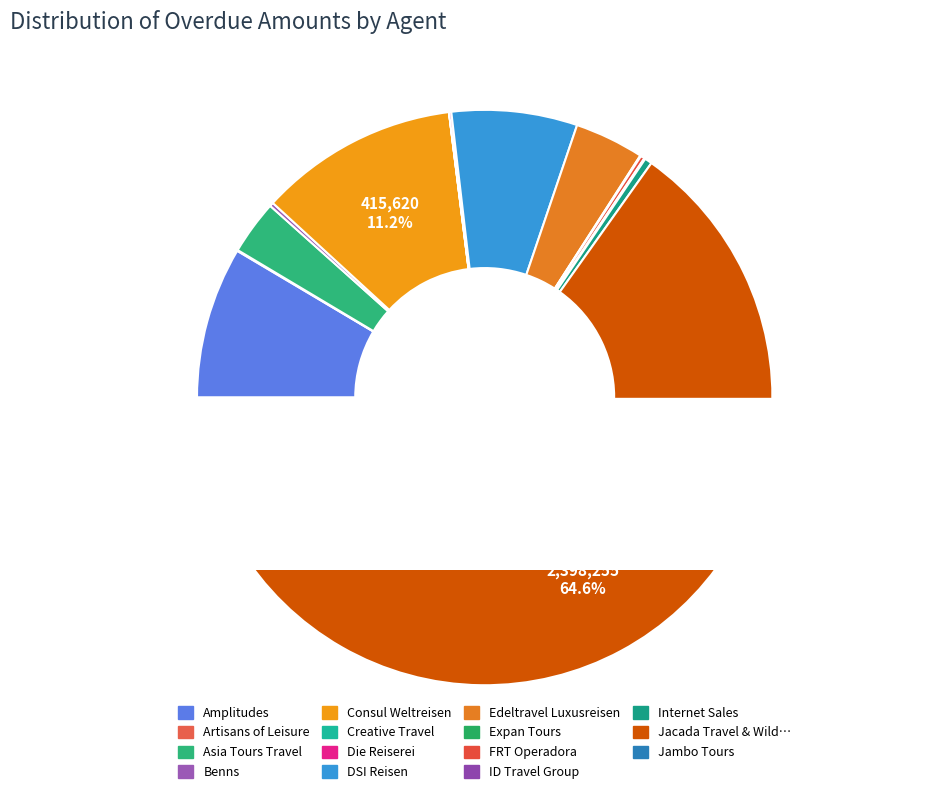

To the nearest percent, what is the combined percentage of Jacada Travel & Wilderness and Edeltravel Luxusreisen?

68%